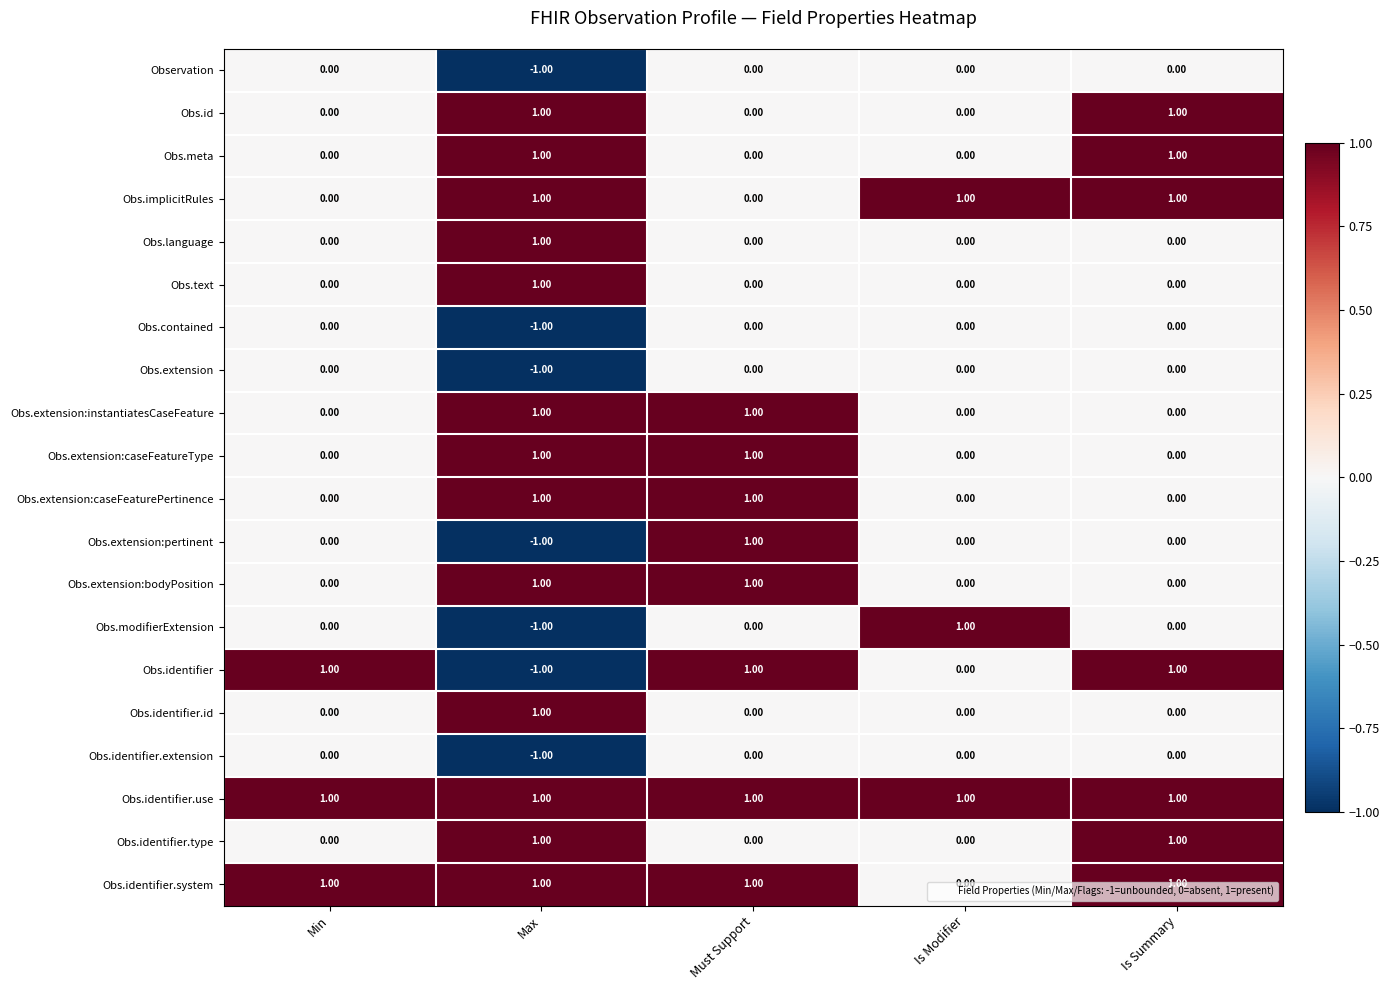

Which series has the largest total across all categories?

Obs.identifier.use